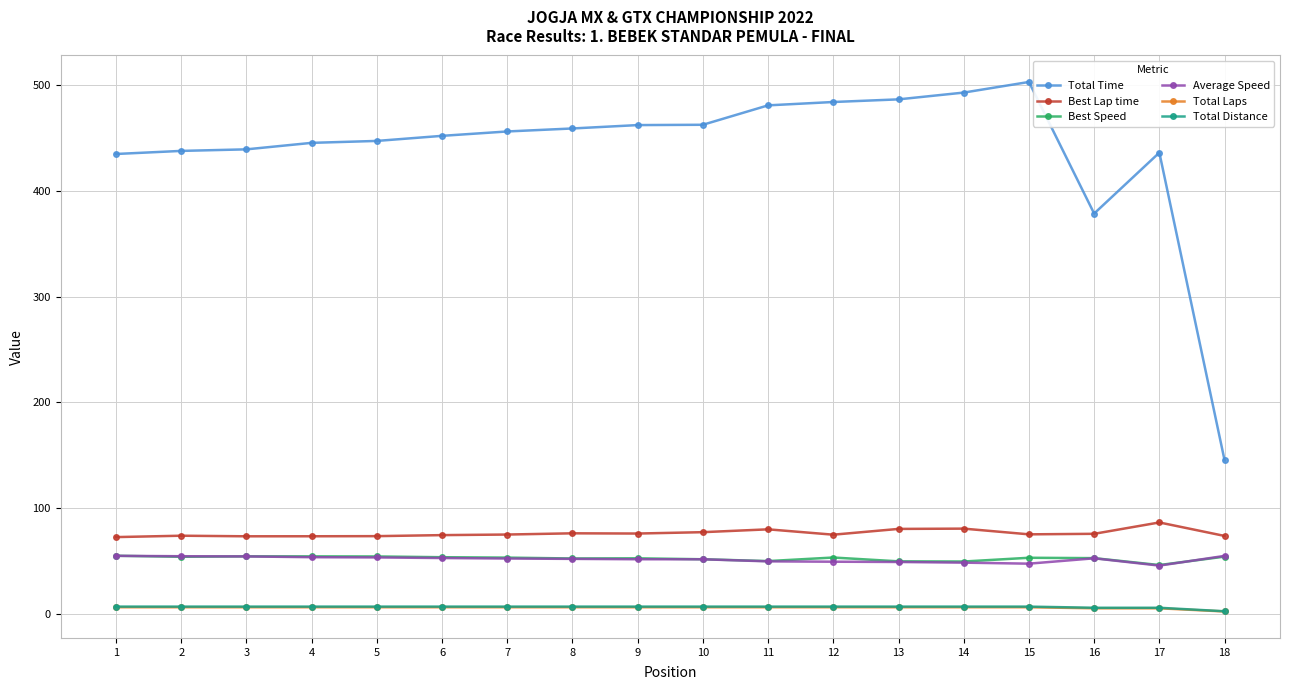

What is the difference between the maximum and minimum values in the Best Lap time series?

13.9